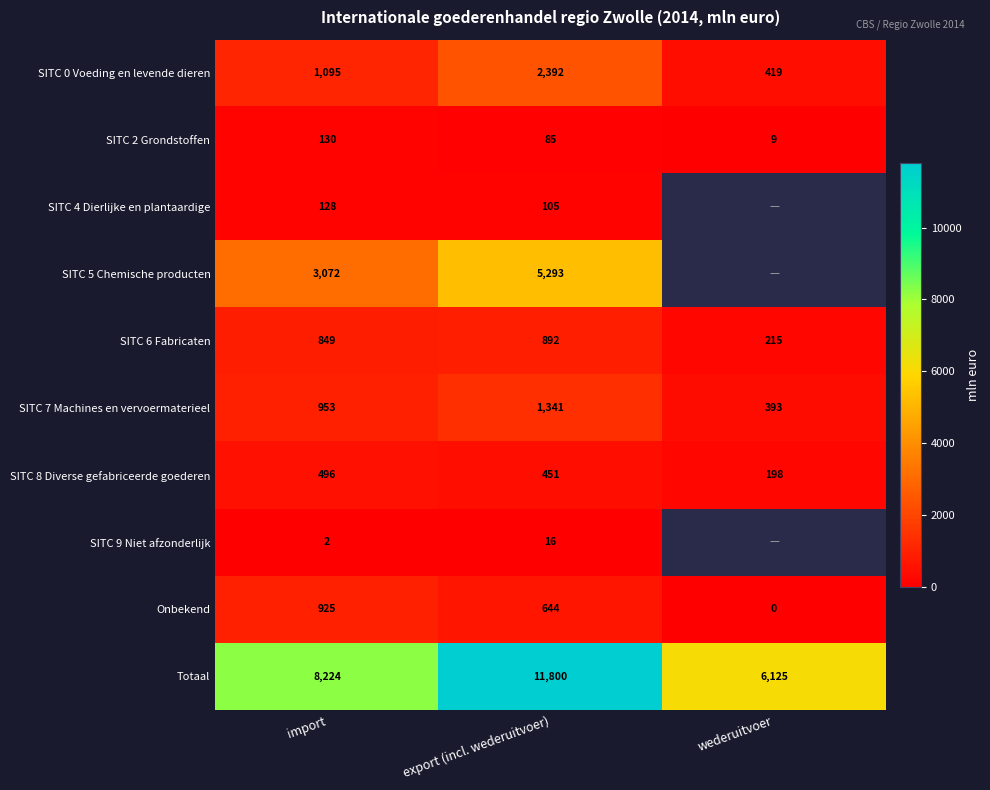

What is the sum of the SITC 7 Machines en vervoermaterieel values at import and export (incl. wederuitvoer)?

2294